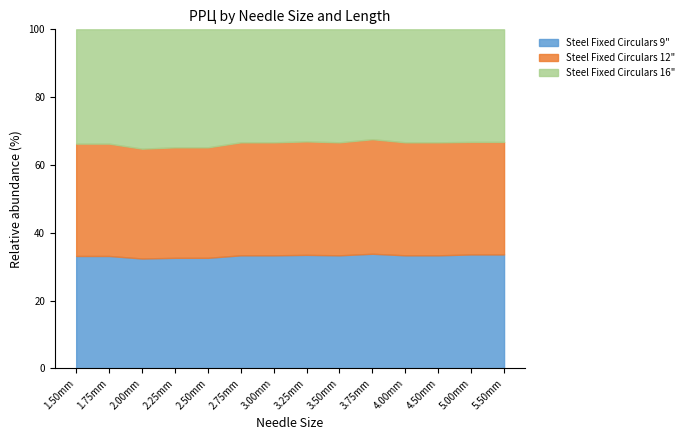

What is the minimum value for Steel Fixed Circulars 9"?

32.4